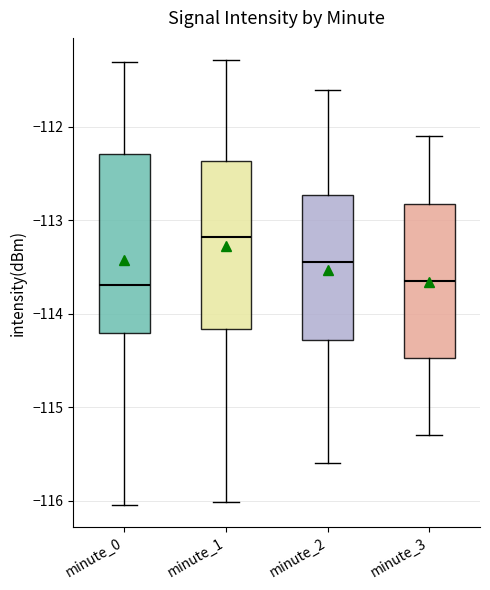

Reading left to right, read every box against the y-axis: the position of its median line, the range the box covers, and the ends of its whiskers. The values are not printed on the chart, so give them approximately, as read against the axis.

minute_0: median -113.7, box -114.2 to -112.3, whiskers -116.0 to -111.3
minute_1: median -113.2, box -114.2 to -112.4, whiskers -116.0 to -111.3
minute_2: median -113.4, box -114.3 to -112.7, whiskers -115.6 to -111.6
minute_3: median -113.6, box -114.5 to -112.8, whiskers -115.3 to -112.1